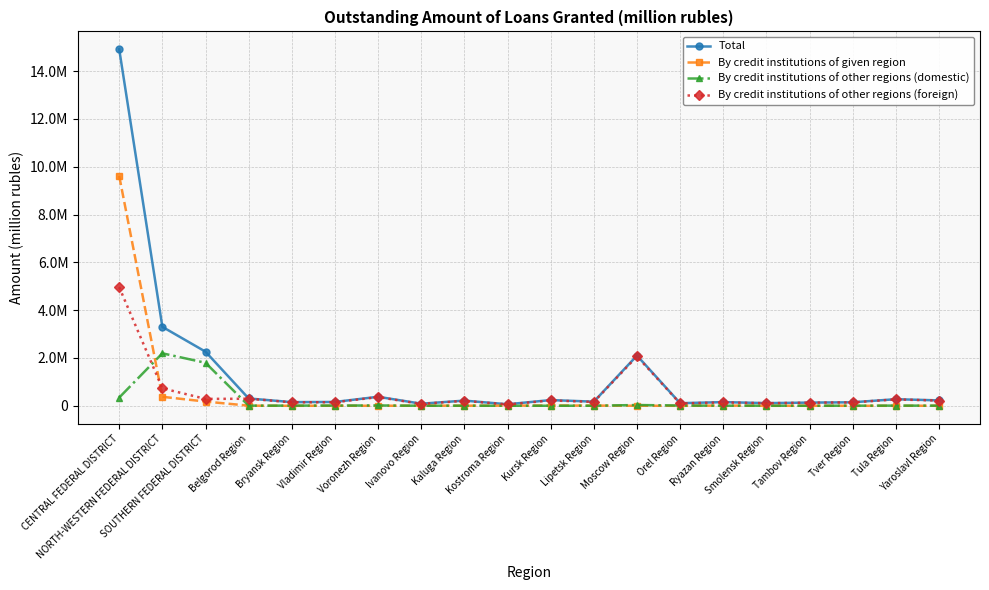

Reading left to right, what are all the values shown in this chart?

Total: 14917239	3303172	2263870	306660	153007	160335	376913	87674	216493	63919	239029	172757	2100957	108486	154475	111603	133897	146557	275929	225429
By credit institutions of given region: 9613012	376306	177195	5171	0	2380	6	6575	4279	6606	12107	8596	1980	0	9135	0	1570	484	1108	1774
By credit institutions of other regions (domestic): 343989	2195646	1798998	5425	7081	9068	13947	2687	4273	1331	2505	2089	32117	11325	3741	4559	1501	3468	7698	5767
By credit institutions of other regions (foreign): 4960238	731221	287677	296064	145926	148887	362960	78412	207941	55981	224417	162071	2066860	97161	141599	107044	130825	142605	267122	217888